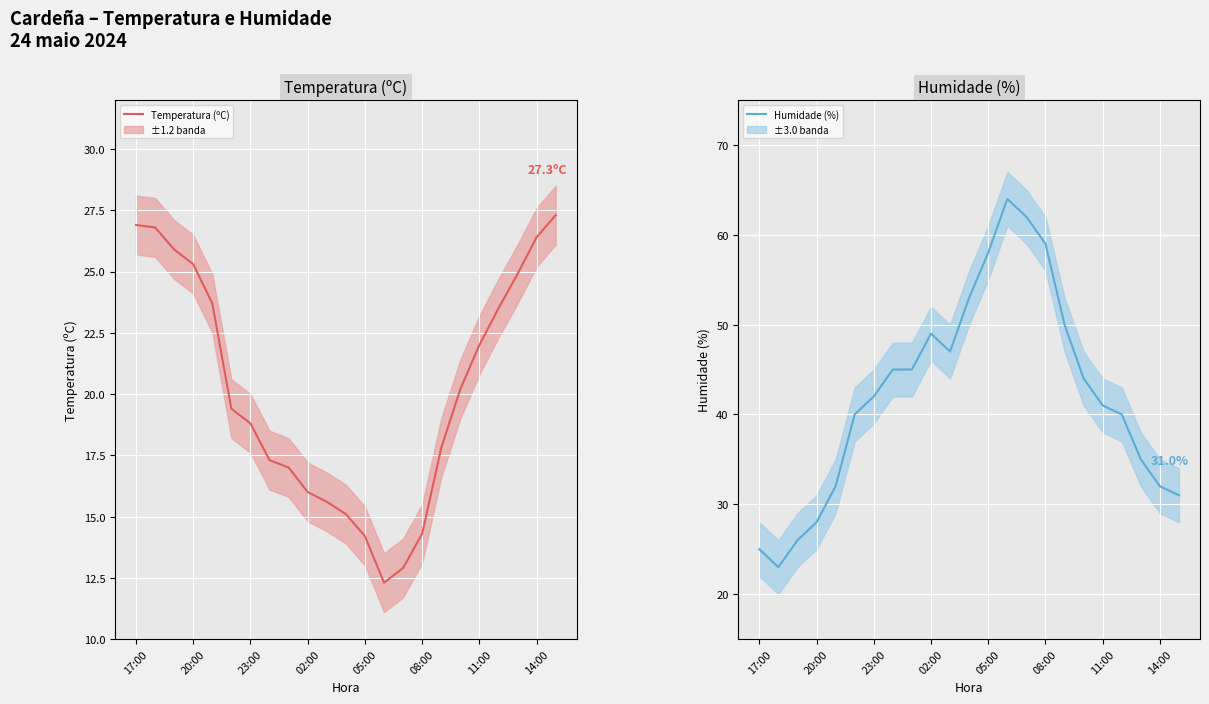

How many data points in Temperatura (ºC) are above 19?

12